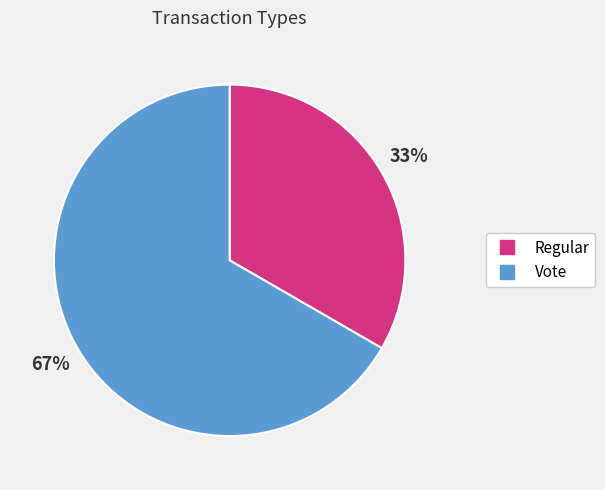

How many segments does this pie chart have?

2